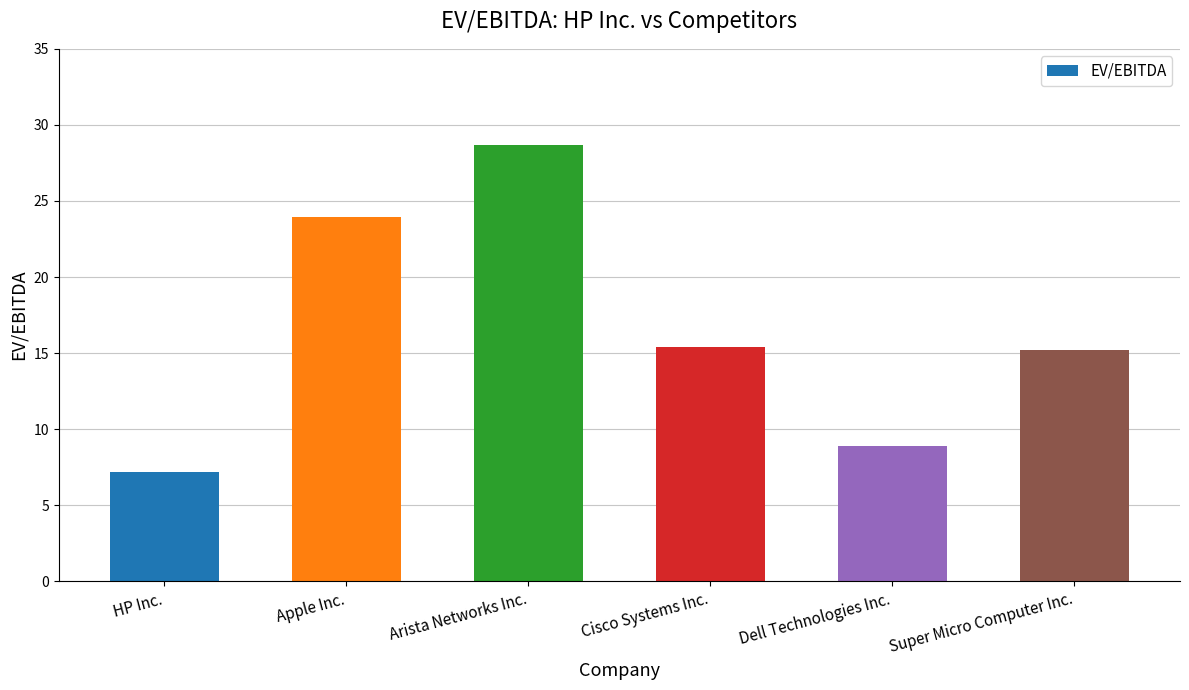

What is the label of the 5th bar from the right?

Apple Inc.